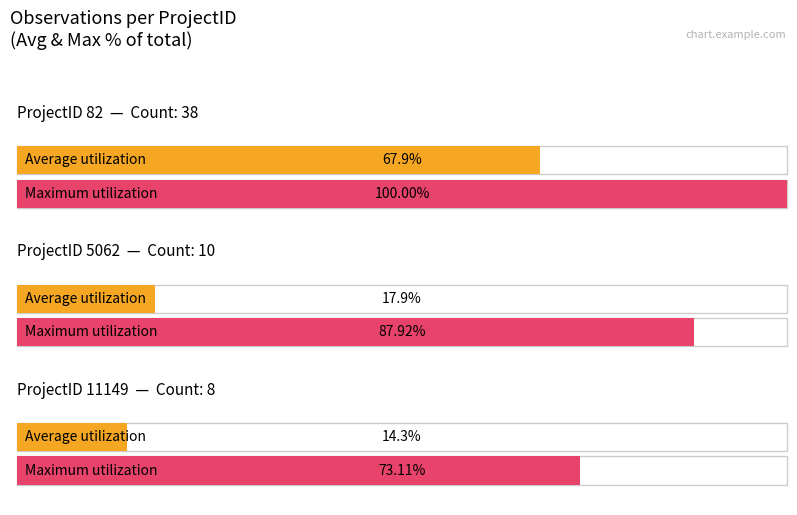

List the labels in order of value, largest first.

82, 5062, 11149